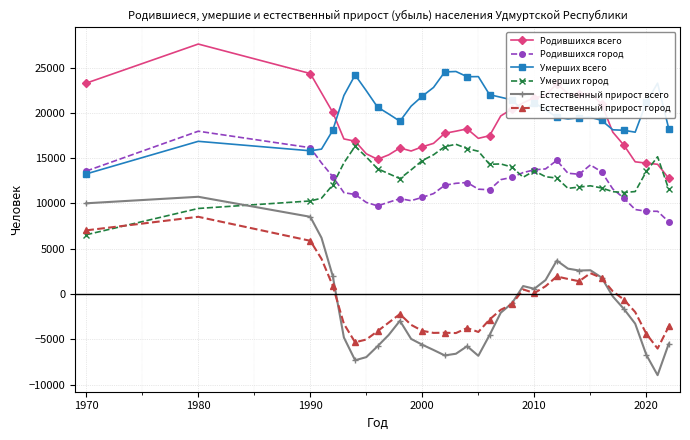

What is the average value of the Естественный прирост город series?

-1042